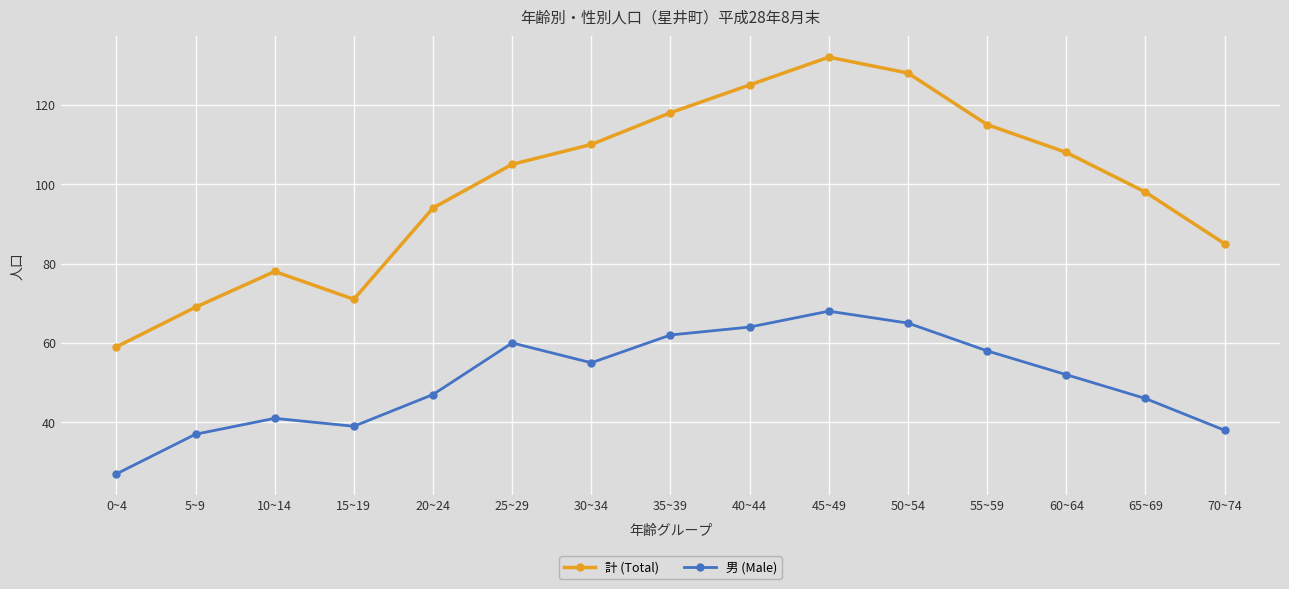

In 計 (Total), how many points are higher than both neighbors (excluding endpoints)?

2